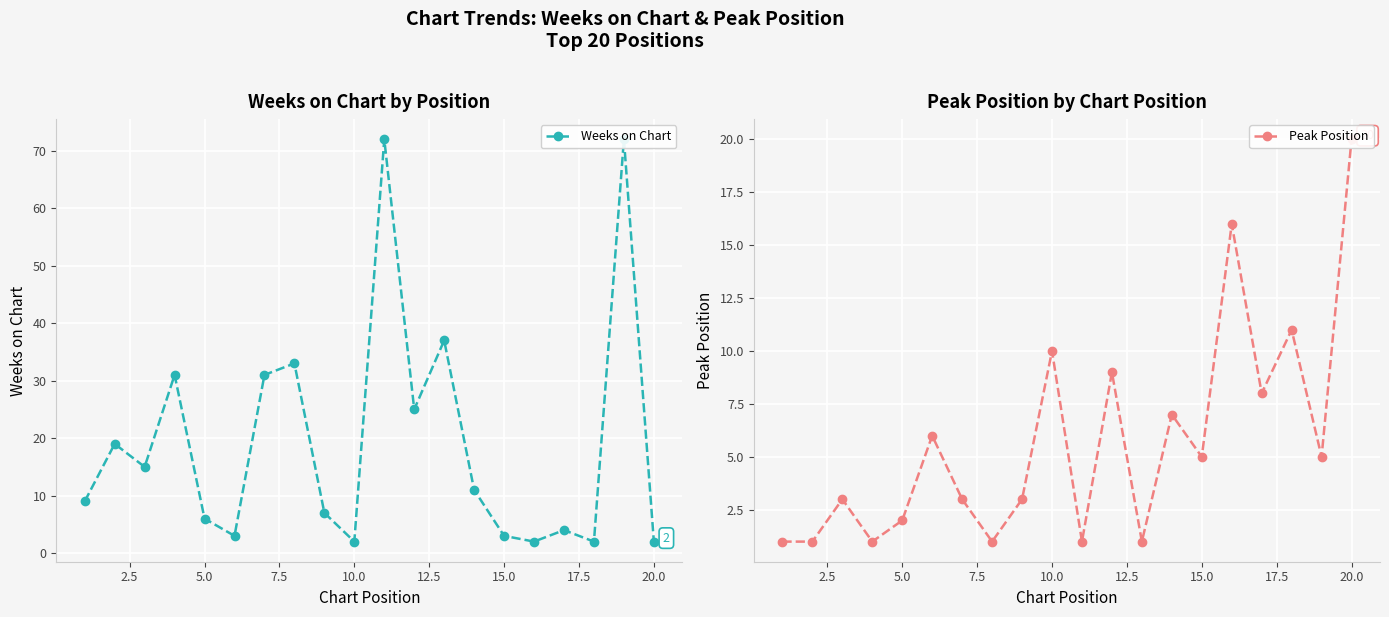

Is the value of Peak Position at 12 greater than the value of Weeks on Chart at 2.5?

No